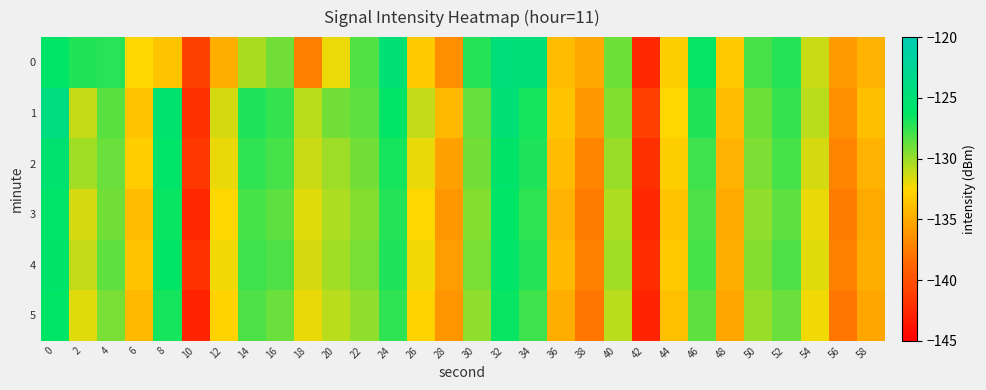

How many data points does each series have?

30